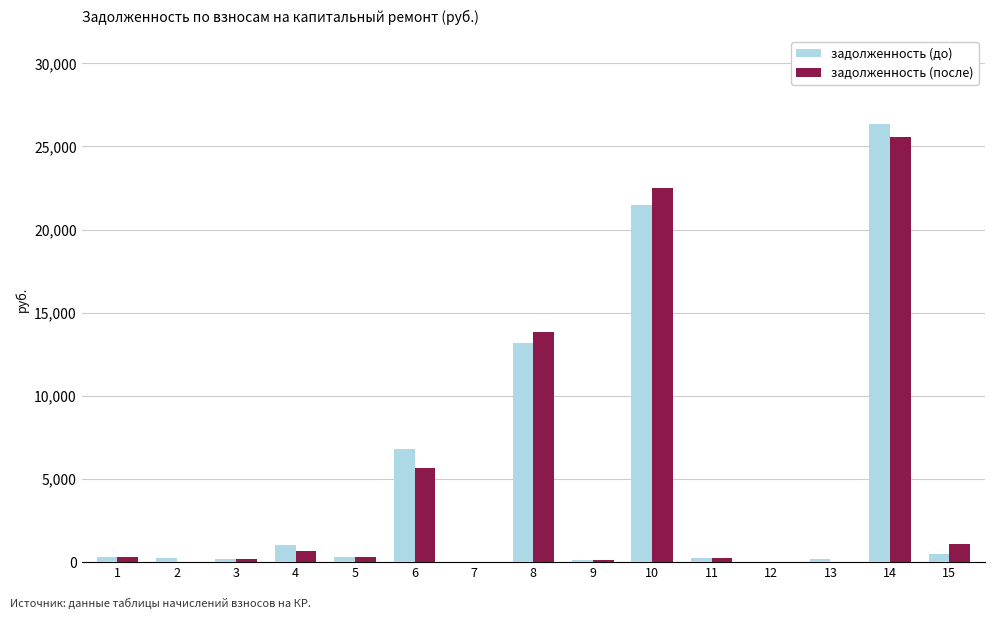

Between 14 and 15, which series saw the biggest shift?

задолженность (до)